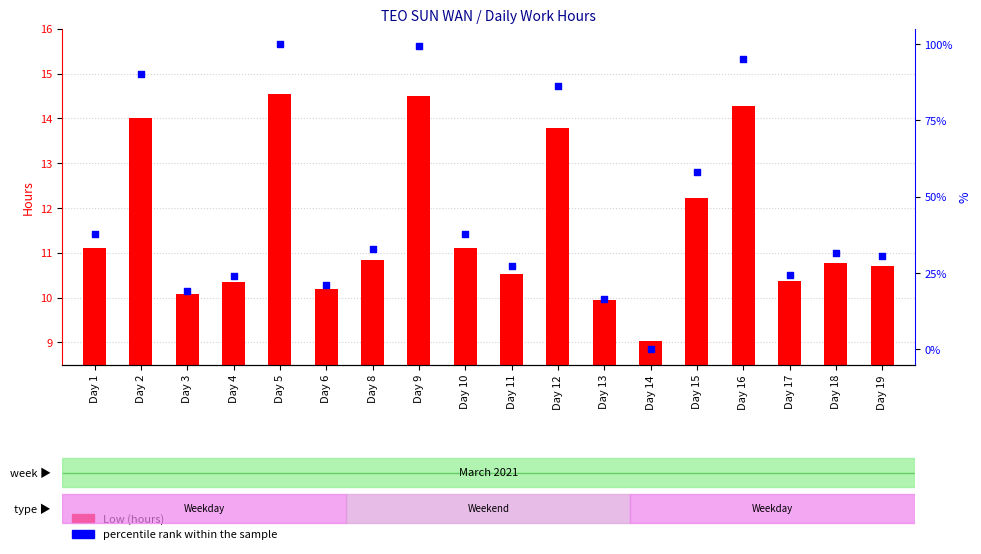

At which category is the sum across all series the highest?

Day 5